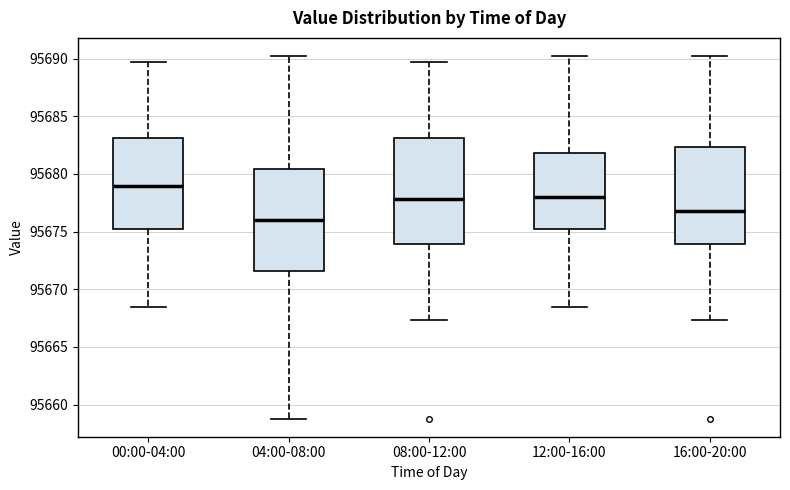

Reading left to right, transcribe this box plot: for each box, give where its median line is, the range the box spans, and where its two whiskers end, as read against the y-axis. The values are not printed on the chart, so give them approximately, as read against the axis.

00:00-04:00: median 95679.0, box 95675.0 to 95683.0, whiskers 95668.5 to 95689.5
04:00-08:00: median 95676.0, box 95671.5 to 95680.5, whiskers 95659.0 to 95690.0
08:00-12:00: median 95678.0, box 95674.0 to 95683.0, whiskers 95667.5 to 95689.5
12:00-16:00: median 95678.0, box 95675.0 to 95682.0, whiskers 95668.5 to 95690.0
16:00-20:00: median 95677.0, box 95674.0 to 95682.5, whiskers 95667.5 to 95690.0